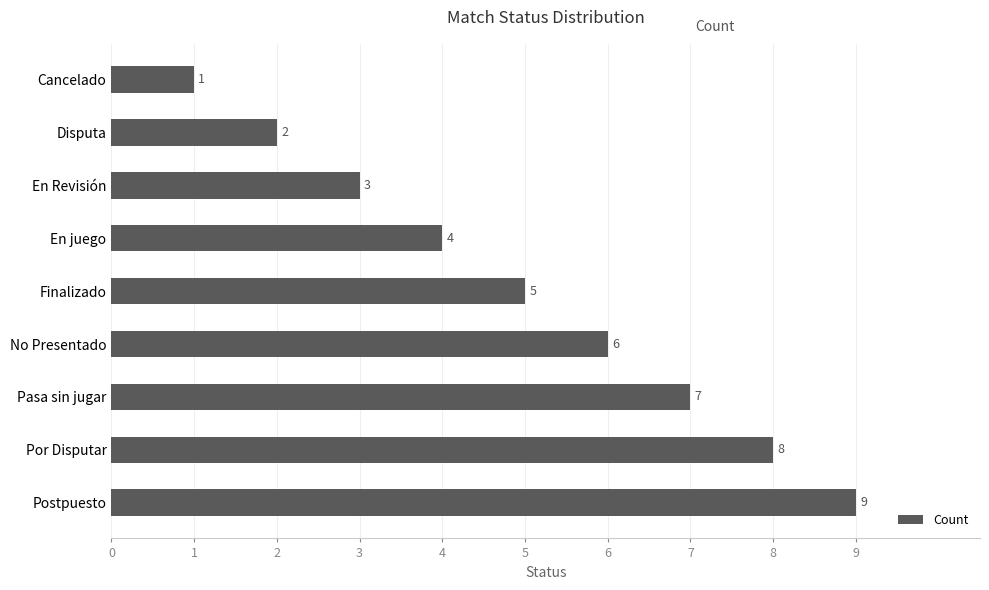

Between No Presentado and Pasa sin jugar, which is larger?

Pasa sin jugar